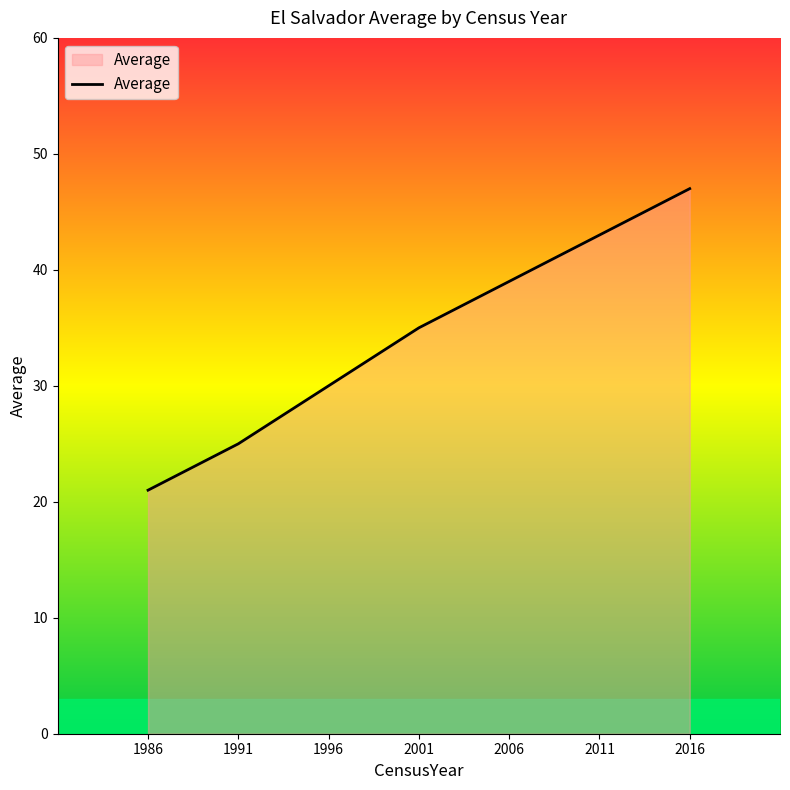

What is the greatest value displayed?

47